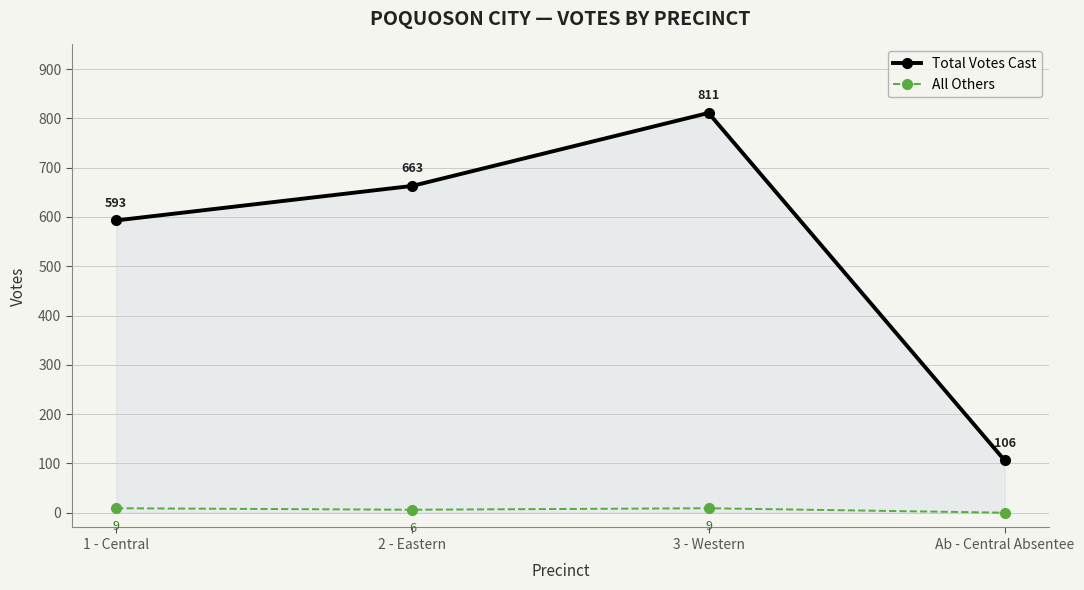

At which label does Total Votes Cast reach its peak?

3 - Western